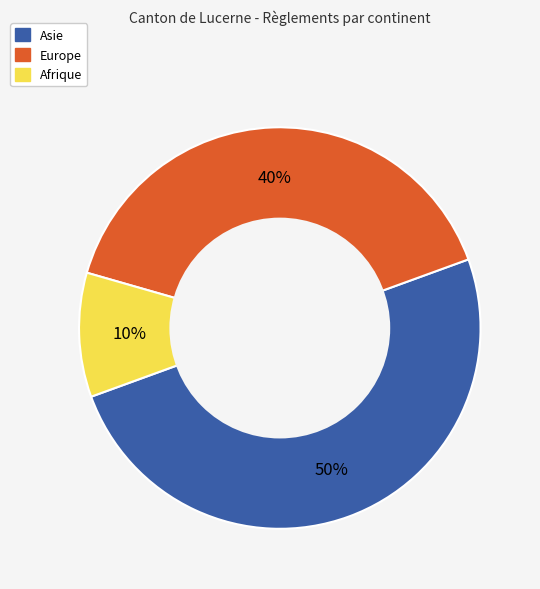

Which category has the biggest portion of the pie?

Asie